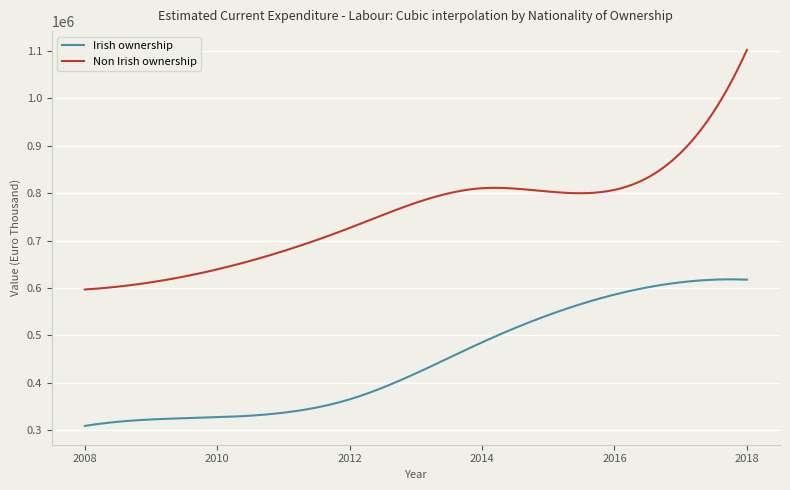

True or false: Non Irish ownership and Irish ownership intersect in this chart.

False